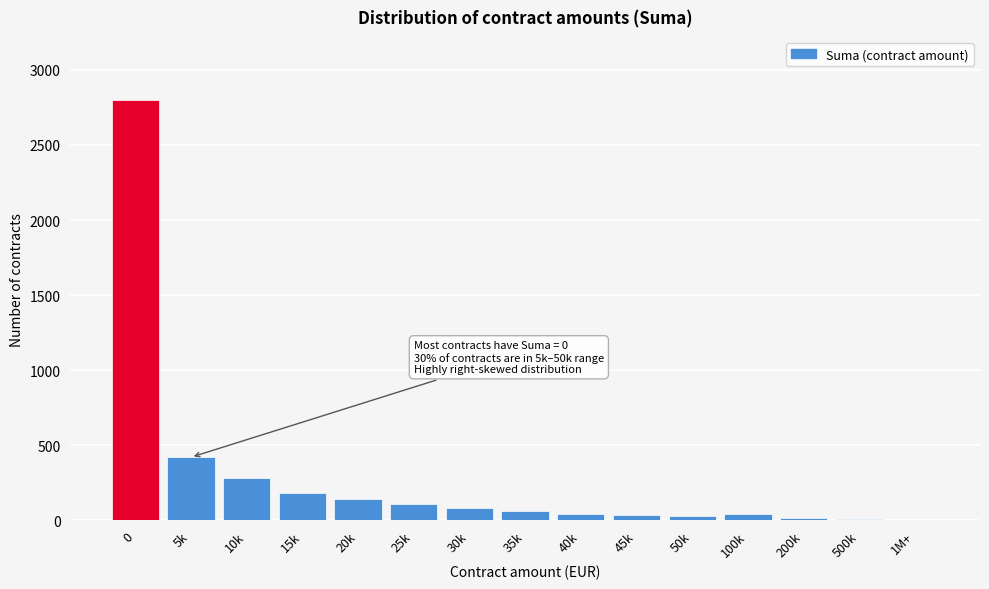

Where is the data nearest to the value 1402?

5k